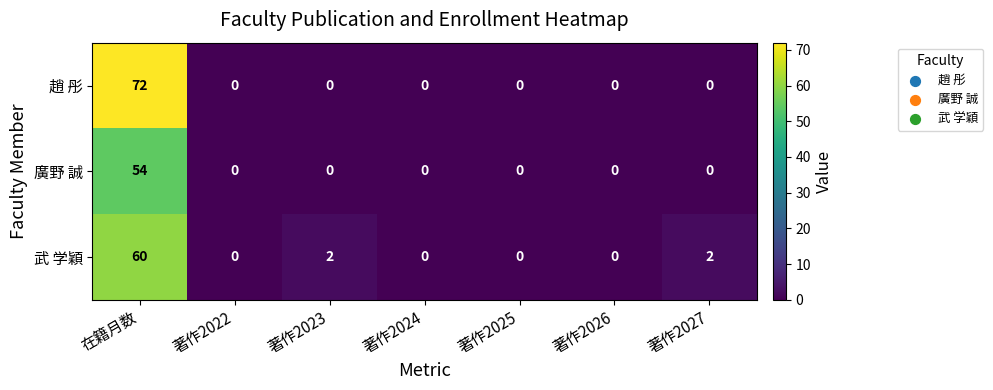

The 趙 彤 series shows 0 at 著作2023. True or false?

True